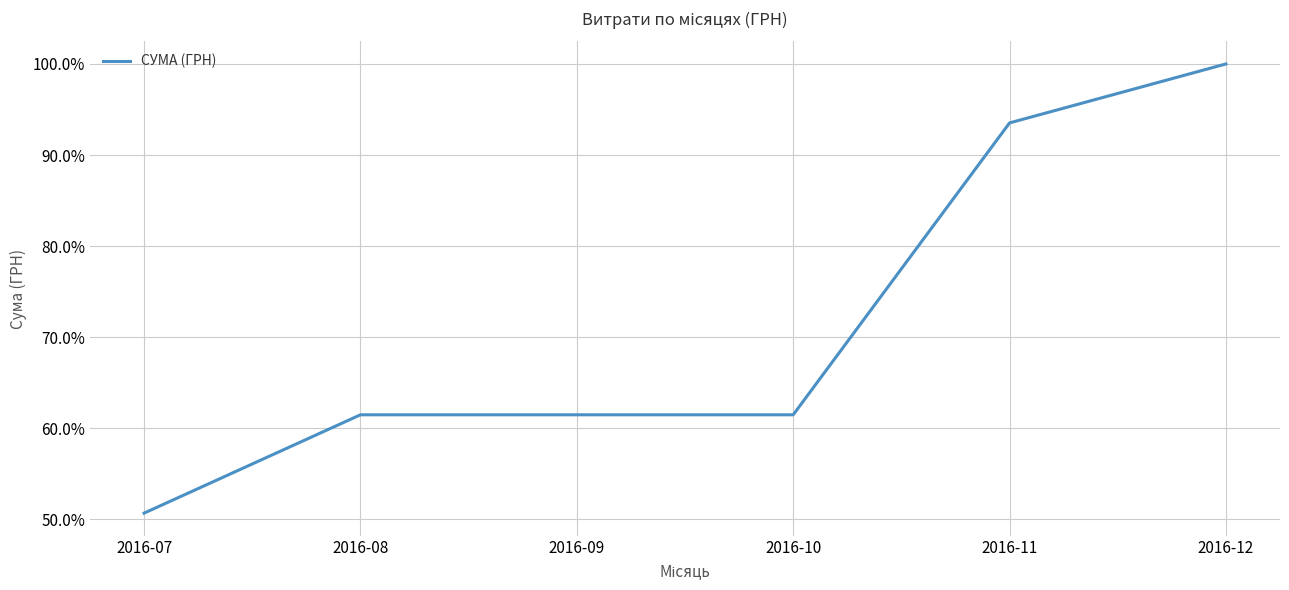

Reading right to left, extract all data points from this chart.

2016-12=100.0	2016-11=93.5	2016-10=61.5	2016-09=61.5	2016-08=61.5	2016-07=50.7